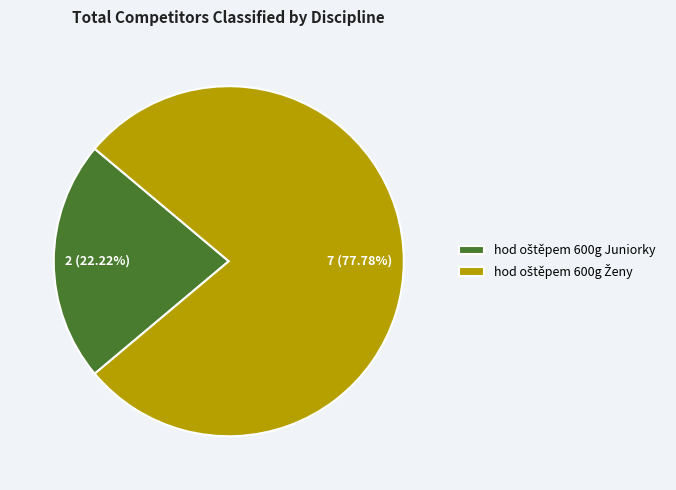

Does any single category account for the majority?

Yes